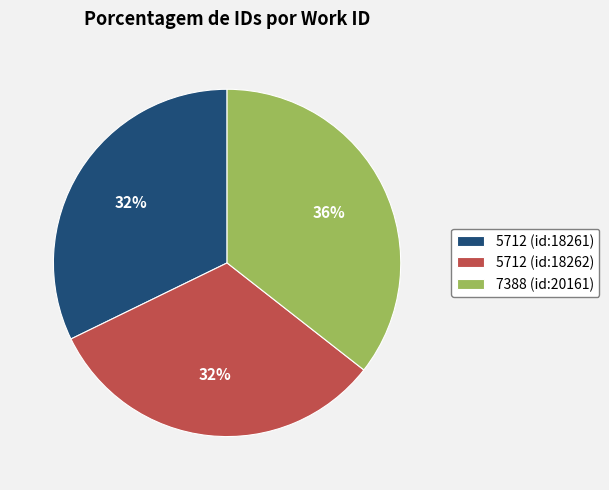

Is there a majority slice in this chart?

No